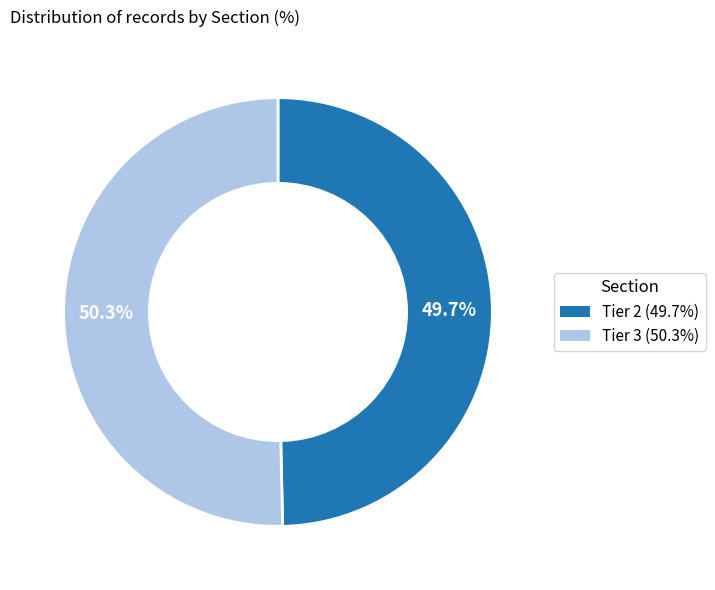

True or false: Tier 3 accounts for 50% of the total.

True